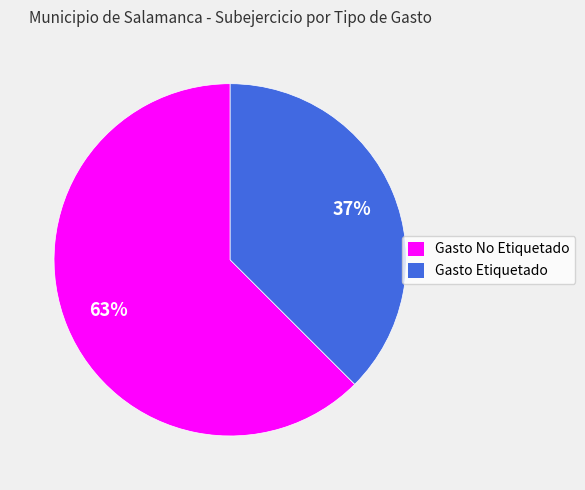

The Gasto Etiquetado slice represents 45% of the pie. True or false?

False